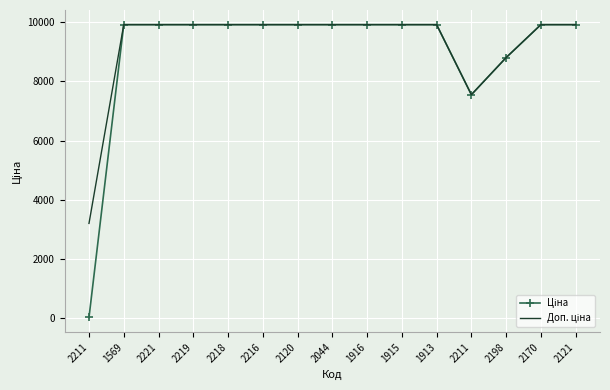

What is the difference between the maximum and minimum values in the Доп. ціна series?

6703.5